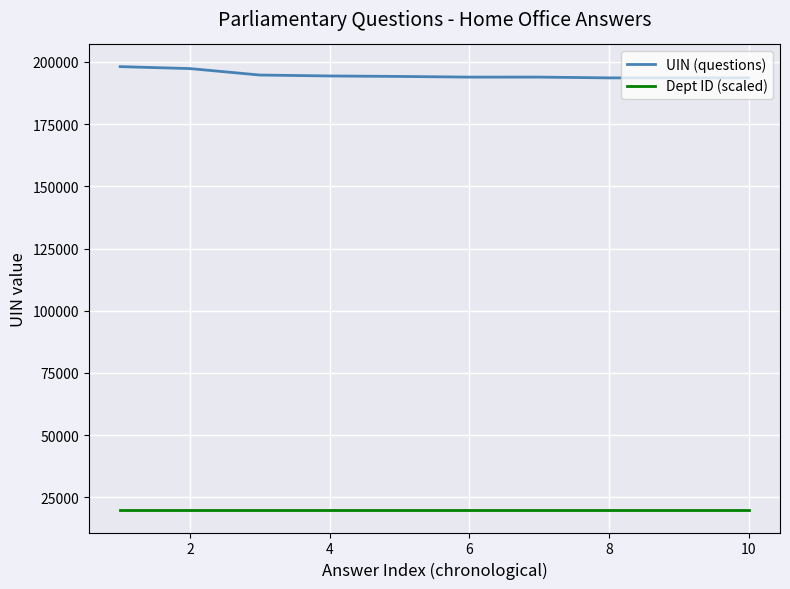

What is the highest value of the UIN (questions) series?

198094.0